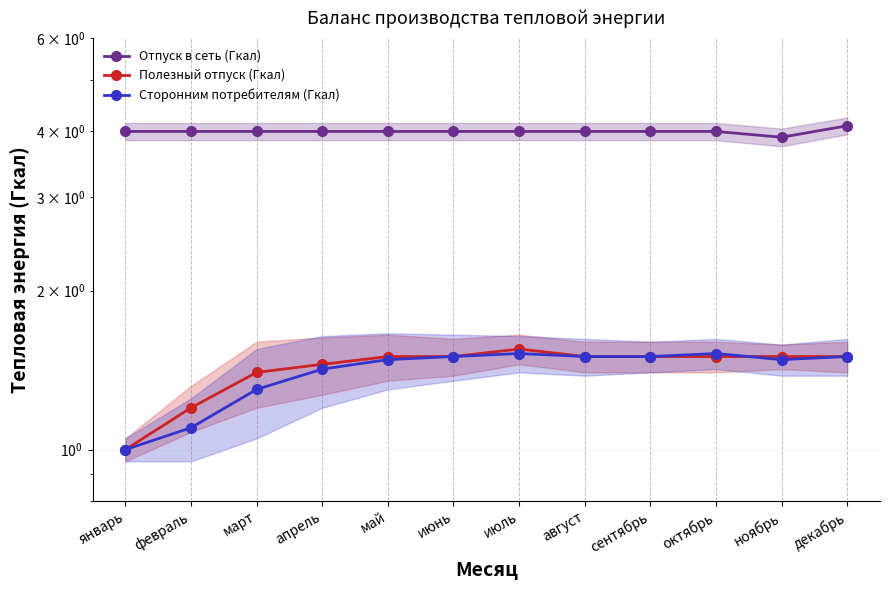

What is the average value of the Сторонним потребителям (Гкал) series?

1.4